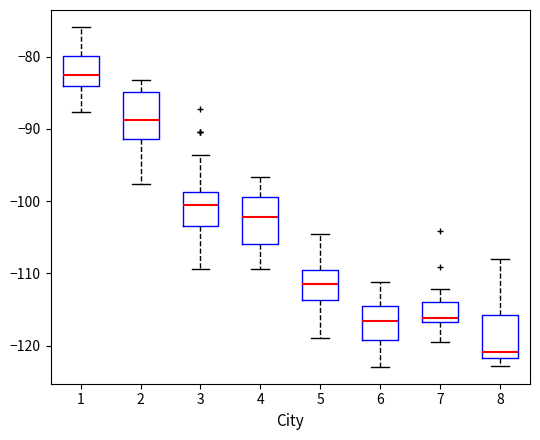

Reading left to right, transcribe this box plot: for each box, give where its median line is, the range the box spans, and where its two whiskers end, as read against the y-axis. The values are not printed on the chart, so give them approximately, as read against the axis.

1: median -83, box -84 to -80, whiskers -88 to -76
2: median -89, box -91 to -85, whiskers -98 to -83
3: median -101, box -103 to -99, whiskers -109 to -94
4: median -102, box -106 to -99, whiskers -109 to -97
5: median -111, box -114 to -109, whiskers -119 to -105
6: median -117, box -119 to -115, whiskers -123 to -111
7: median -116, box -117 to -114, whiskers -119 to -112
8: median -121, box -122 to -116, whiskers -123 to -108